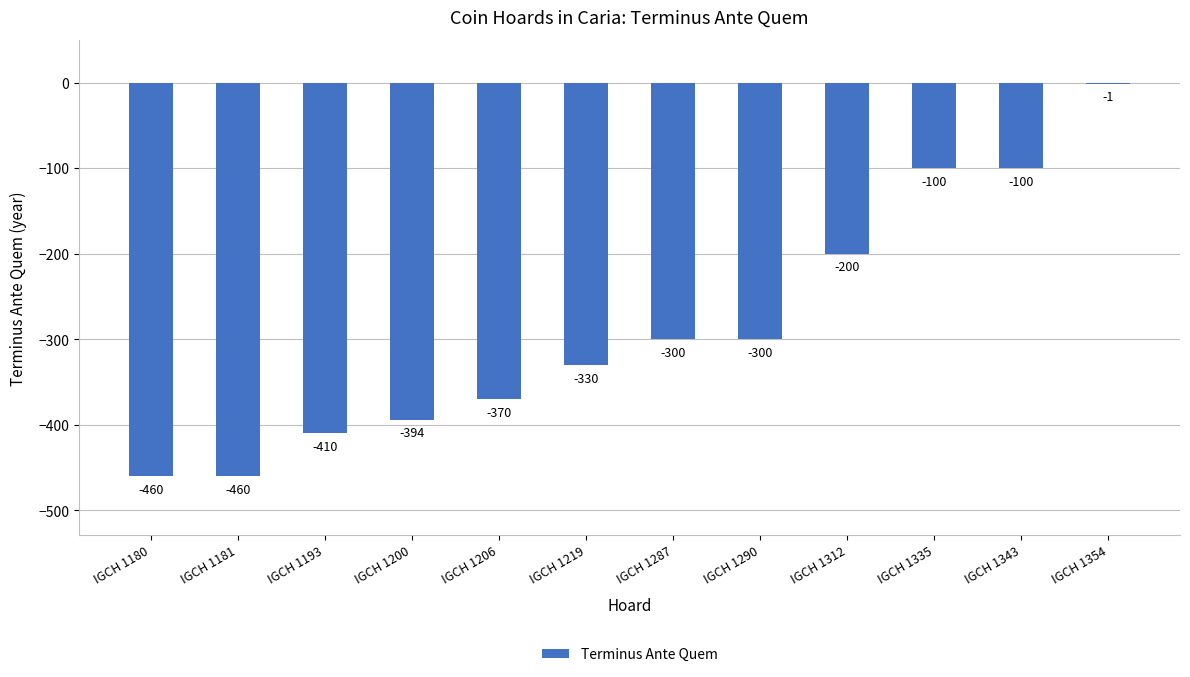

Where is the data nearest to the value -230?

IGCH 1312